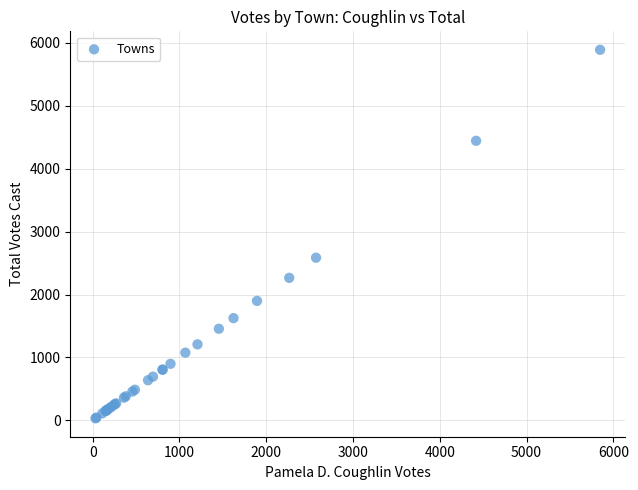

What Y value in the scatter plot is closest to 2961?

2585